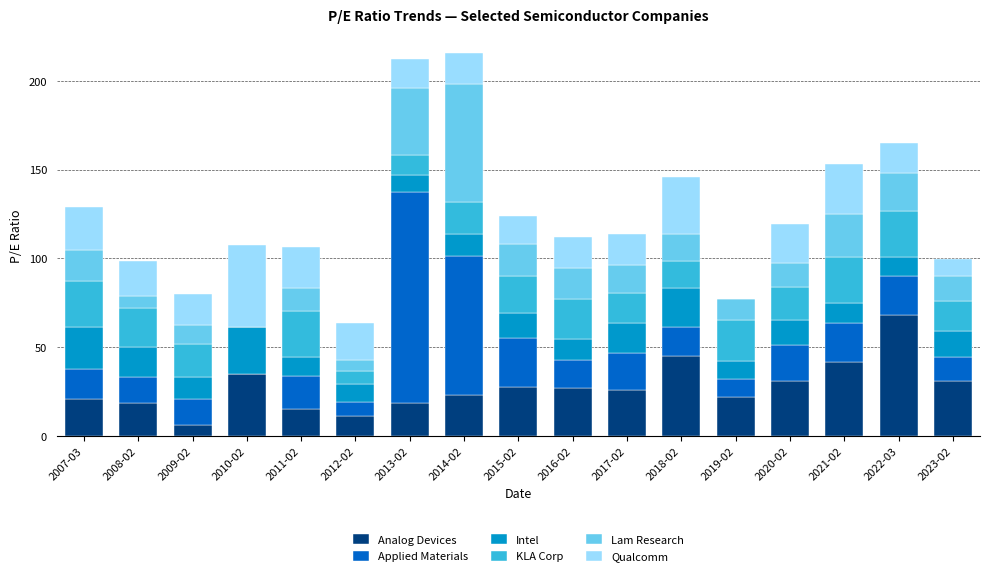

Count the number of data series in this chart.

6